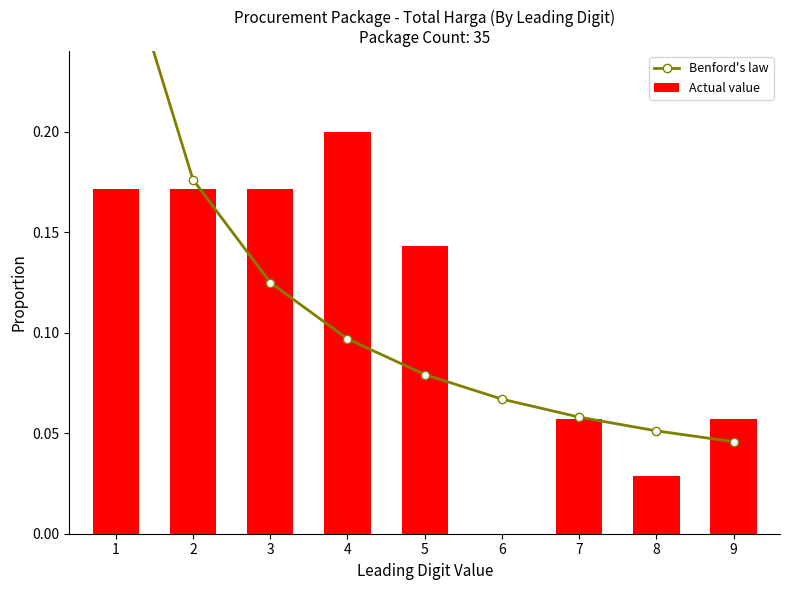

What is the sum of the Benford's law values at 4 and 7?

0.2